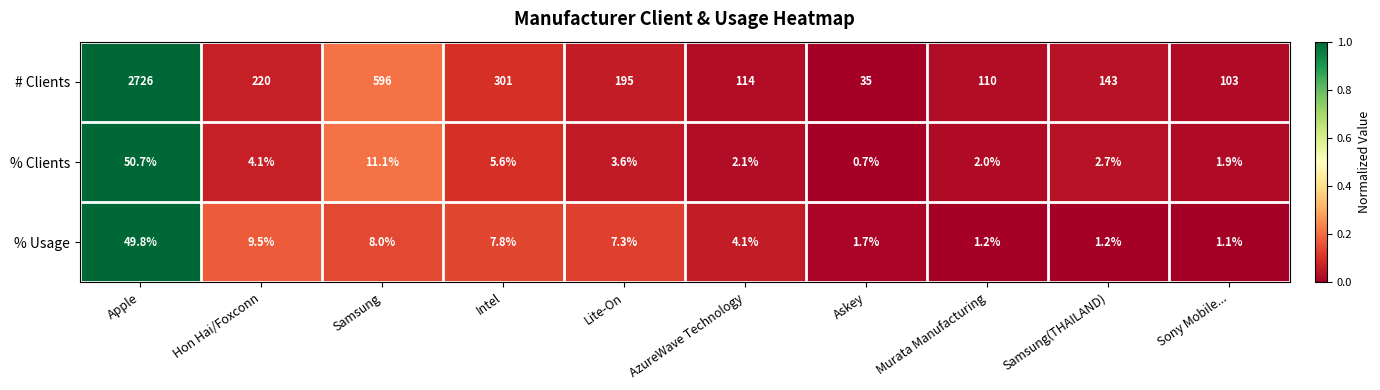

Reading right to left, what are all the values shown in this chart?

# Clients: 103.0	143.0	110.0	35.0	114.0	195.0	301.0	596.0	220.0	2726.0
% Clients: 1.9	2.7	2.0	0.7	2.1	3.6	5.6	11.1	4.1	50.7
% Usage: 1.1	1.2	1.2	1.7	4.1	7.3	7.8	8.0	9.5	49.8